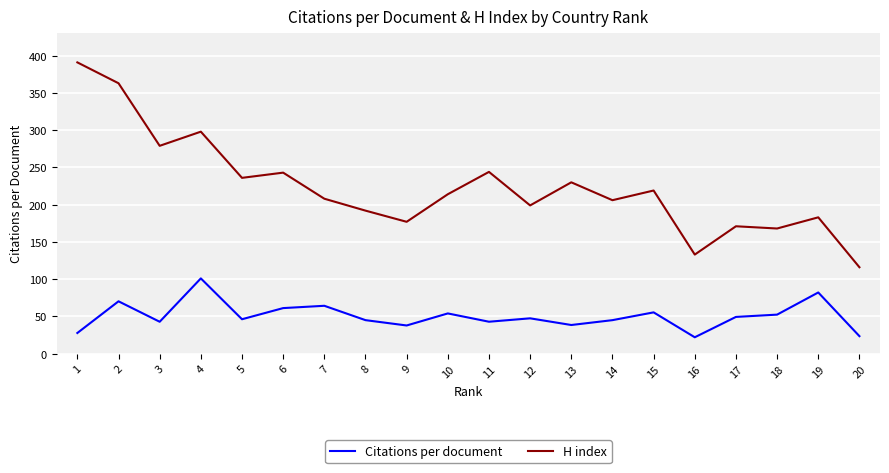

Read the Citations per document value at 18.

52.4